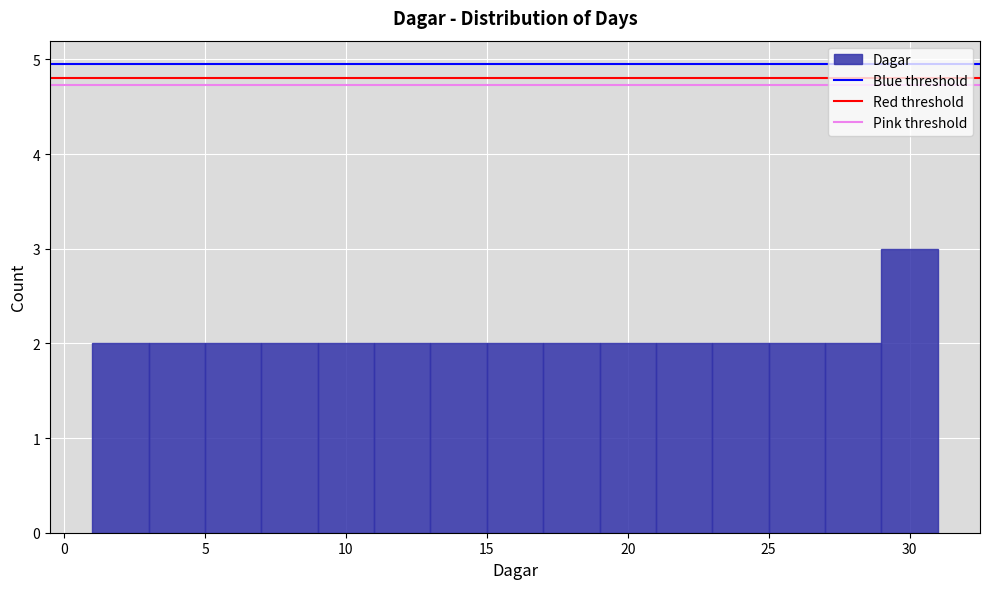

Reading left to right, transcribe this chart: for each bar, give the range it covers on the x-axis and its height. The values are not printed on the chart, so give them approximately, as read against the axis.

1 to 3: 2
3 to 5: 2
5 to 7: 2
7 to 9: 2
9 to 11: 2
11 to 13: 2
13 to 15: 2
15 to 17: 2
17 to 19: 2
19 to 21: 2
21 to 23: 2
23 to 25: 2
25 to 27: 2
27 to 29: 2
29 to 31: 3